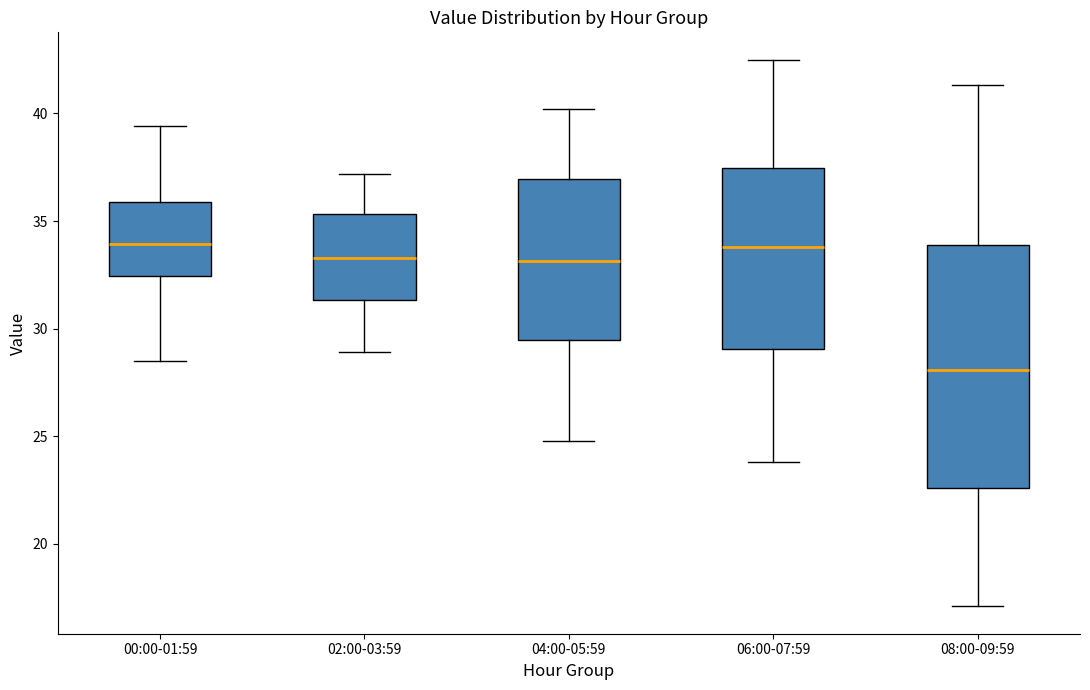

Reading left to right, transcribe this box plot: for each box, give where its median line is, the range the box spans, and where its two whiskers end, as read against the y-axis. The values are not printed on the chart, so give them approximately, as read against the axis.

00:00-01:59: median 34.0, box 32.5 to 36.0, whiskers 28.5 to 39.5
02:00-03:59: median 33.5, box 31.5 to 35.5, whiskers 29.0 to 37.0
04:00-05:59: median 33.0, box 29.5 to 37.0, whiskers 25.0 to 40.0
06:00-07:59: median 34.0, box 29.0 to 37.5, whiskers 24.0 to 42.5
08:00-09:59: median 28.0, box 22.5 to 34.0, whiskers 17.0 to 41.5